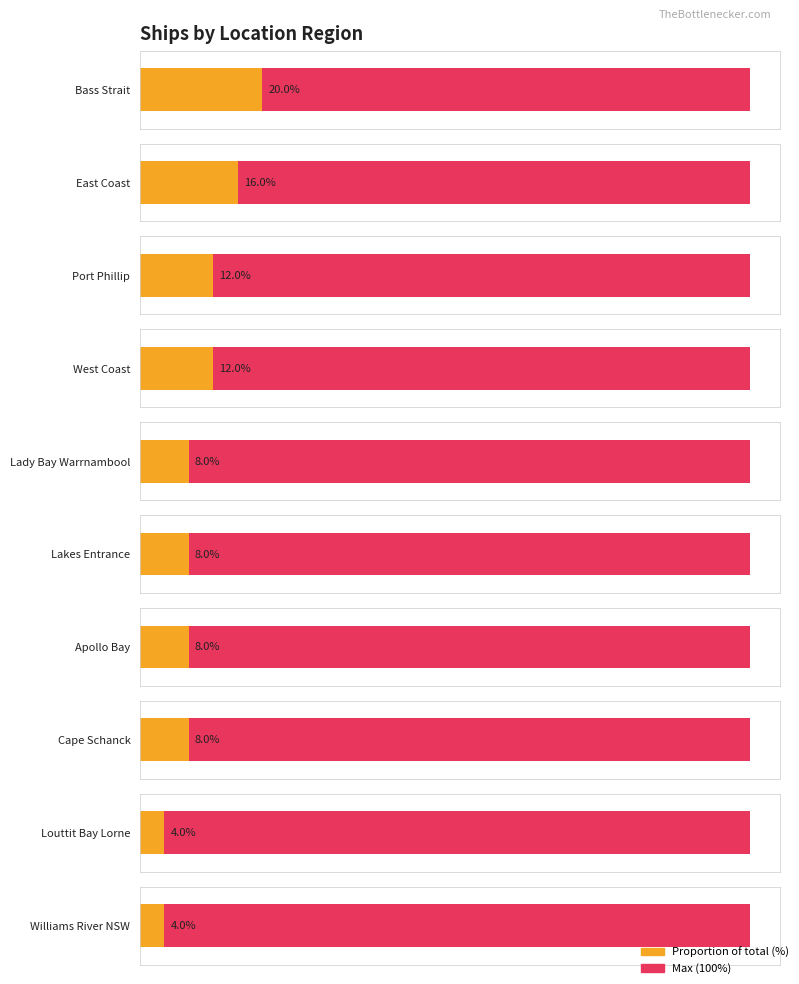

List the labels in order of value, largest first.

Bass Strait, East Coast, Port Phillip, West Coast, Lady Bay Warrnambool, Lakes Entrance, Apollo Bay, Cape Schanck, Louttit Bay Lorne, Williams River NSW